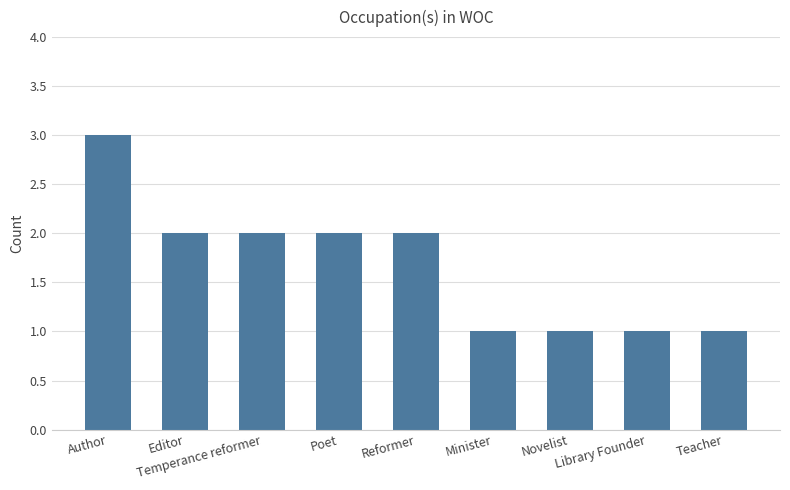

What is the sum of all values?

15